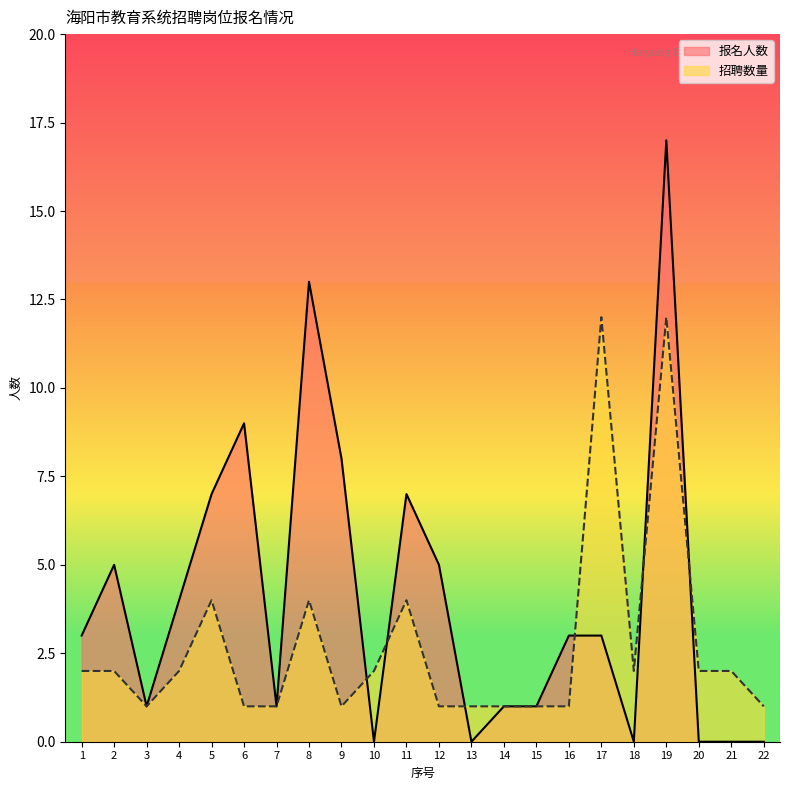

Rank the series by their maximum value, from highest to lowest.

报名人数, 招聘数量